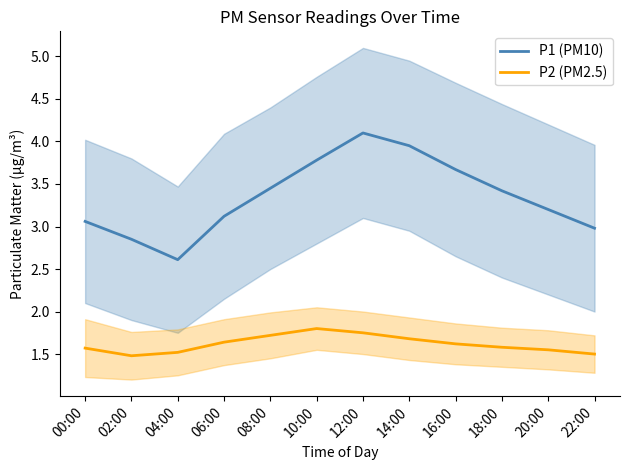

Rank the series at 20:00 from lowest to highest value.

P2 (PM2.5), P1 (PM10)